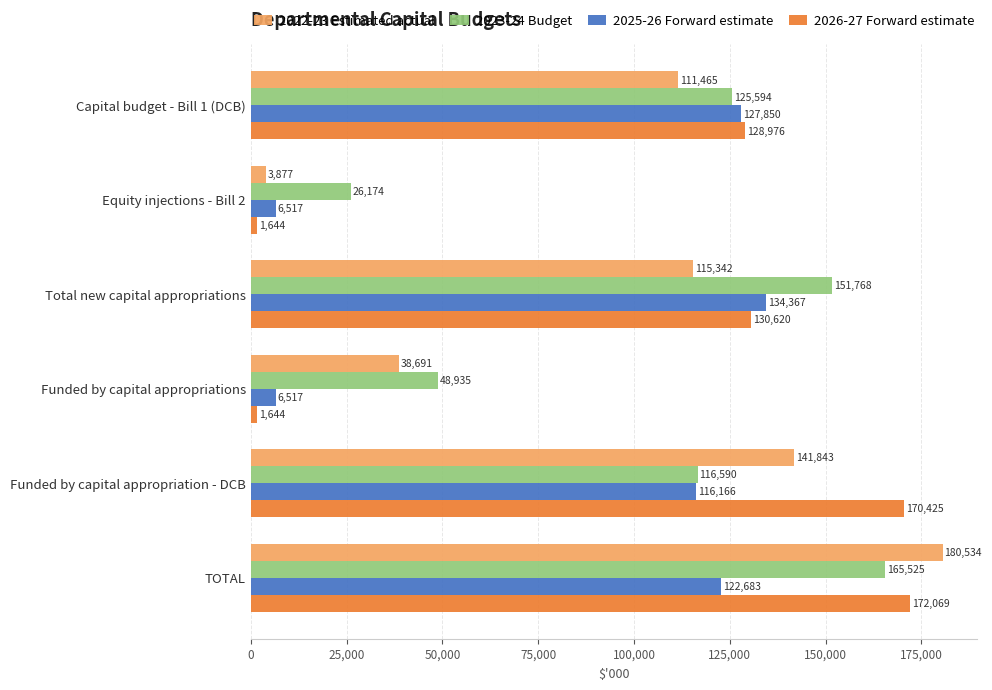

The 2023-24 Budget series shows 26174 at Equity injections - Bill 2. True or false?

True